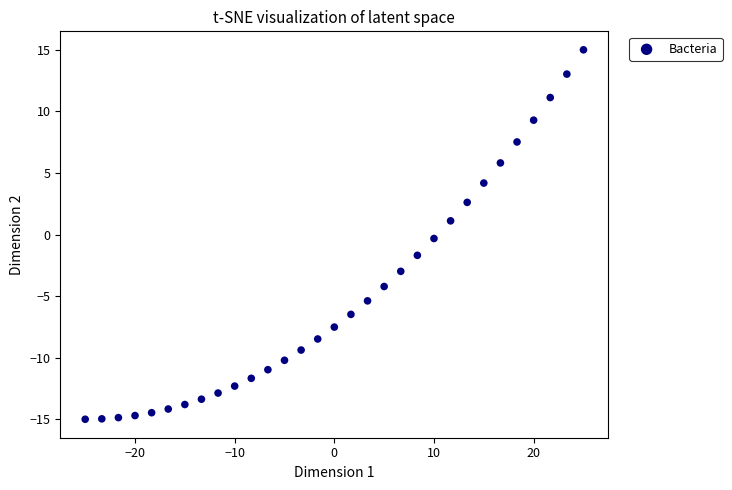

What is the range of X values (max minus min)?

50.0